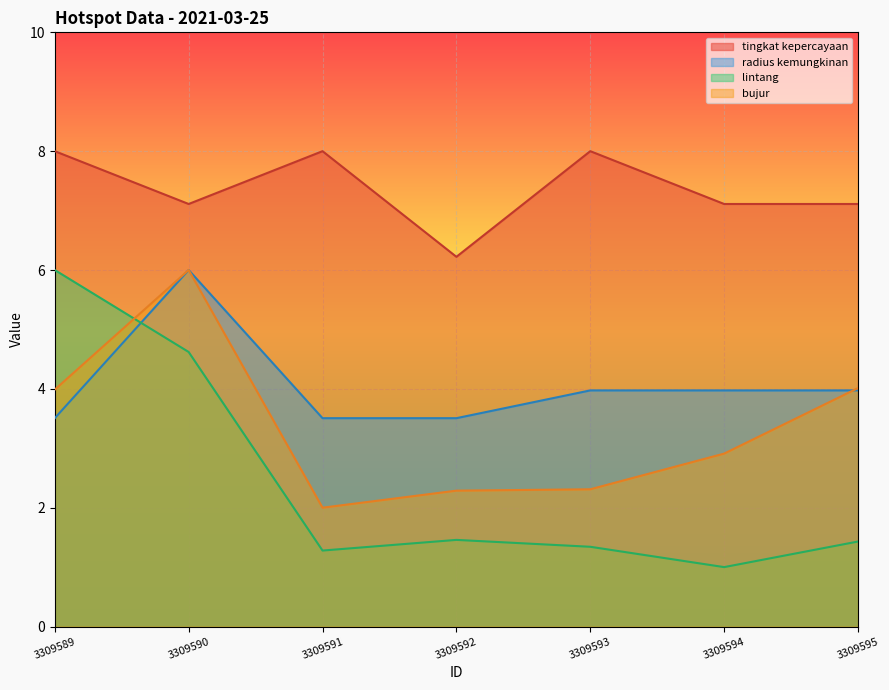

True or false: tingkat kepercayaan and lintang intersect in this chart.

False